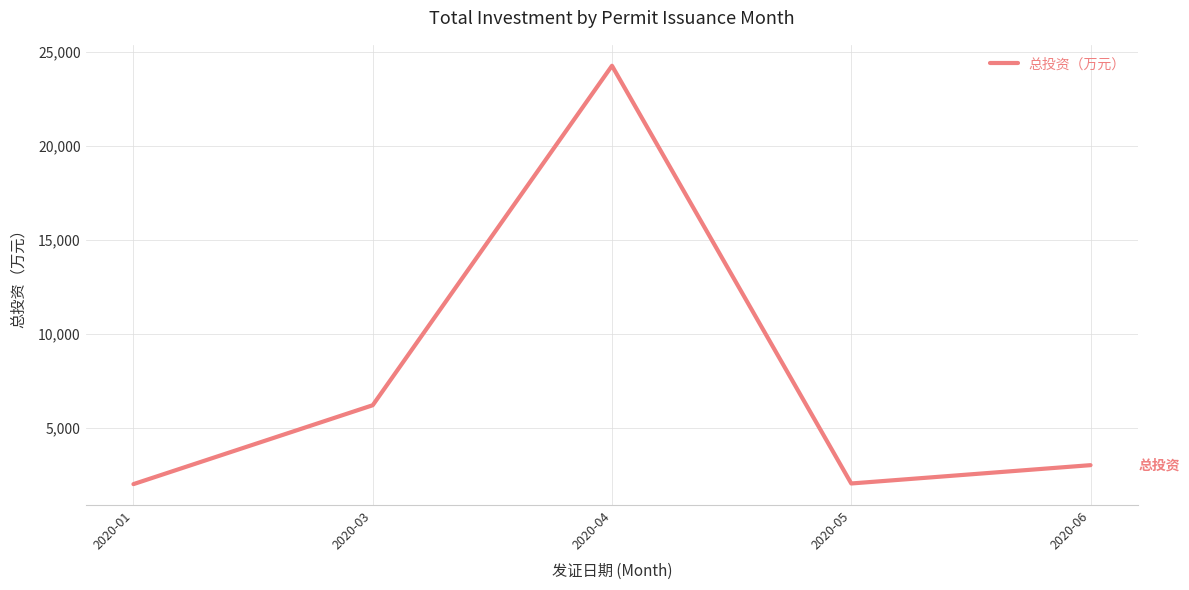

What is the average value?

7509.8